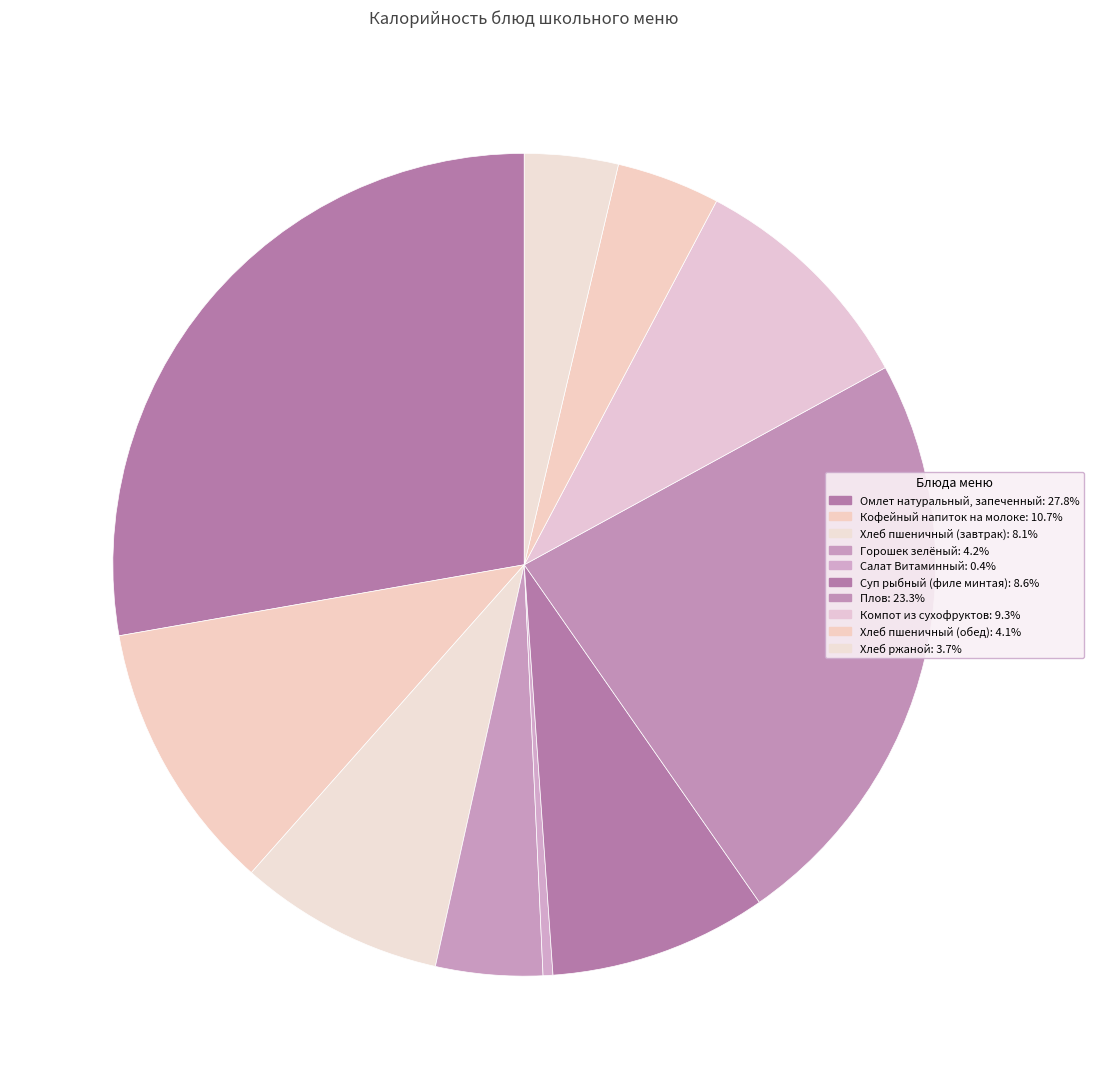

Count the number of slices in the pie.

10